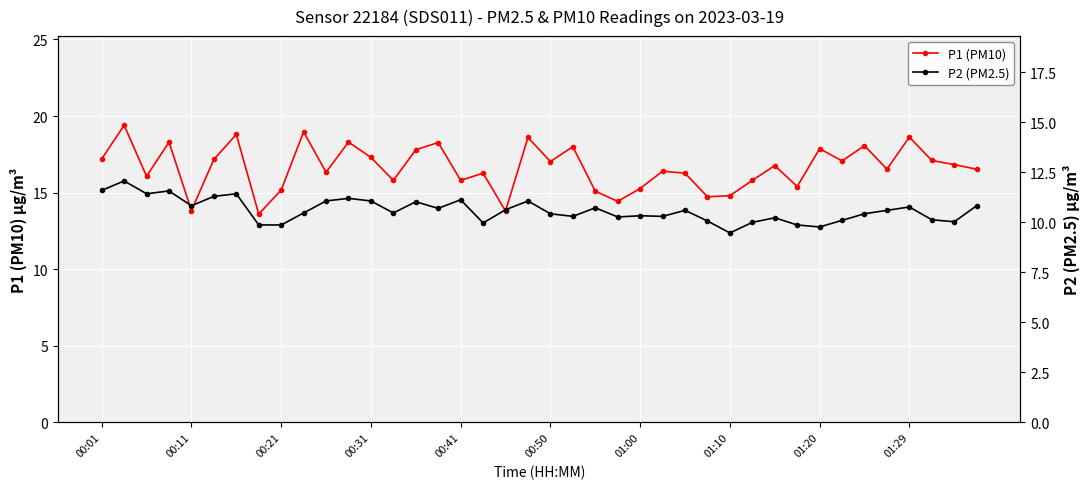

List the series in order of their overall mean, highest first.

P1 (PM10), P2 (PM2.5)